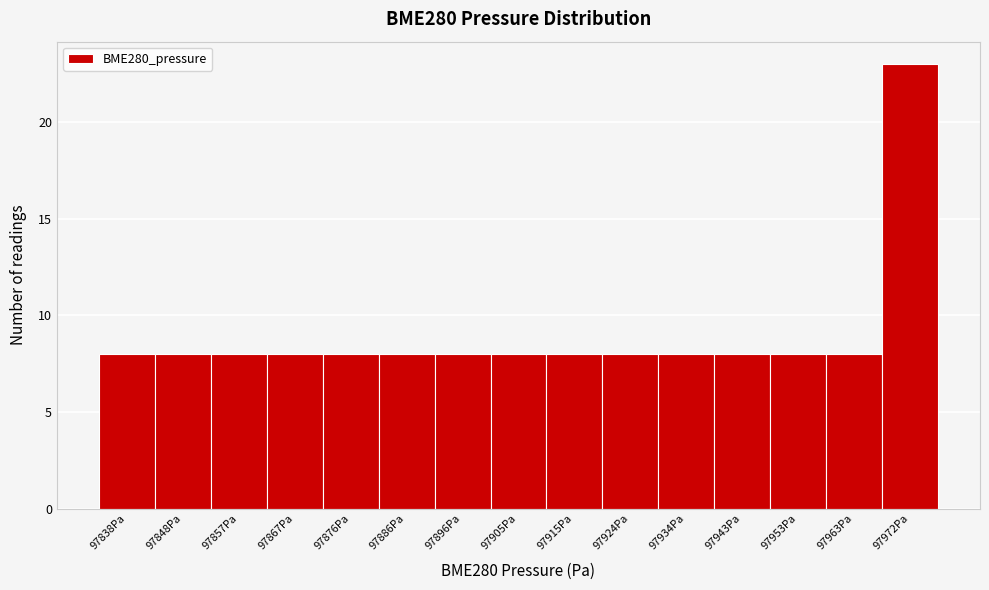

Reading left to right, list all the values displayed in this chart.

97838Pa=8	97848Pa=8	97857Pa=8	97867Pa=8	97876Pa=8	97886Pa=8	97896Pa=8	97905Pa=8	97915Pa=8	97924Pa=8	97934Pa=8	97943Pa=8	97953Pa=8	97963Pa=8	97972Pa=23